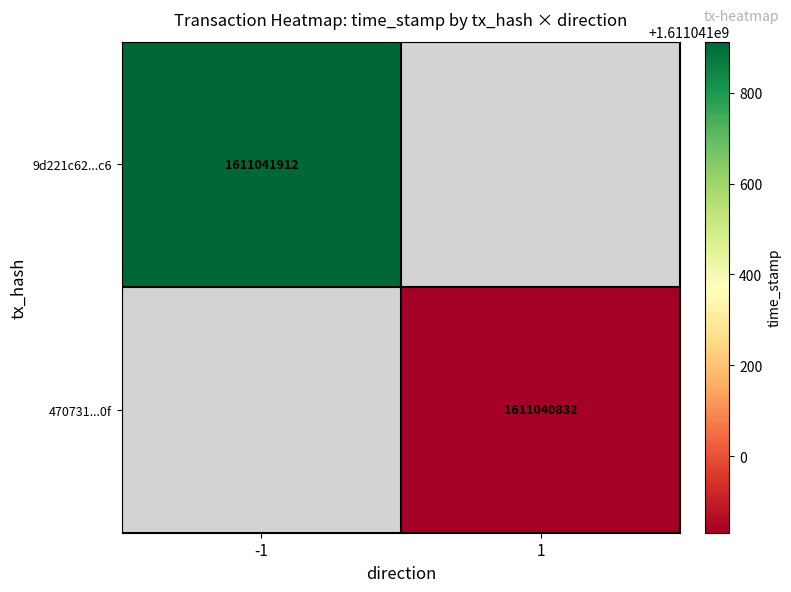

Reading right to left, transcribe all the data shown in this chart.

9d221c62a252d88fcddc9181a42c355297a69c6: time_stamp=1611041912	direction=-1
470731886191e3a7b0fad90b484abbd23d4100f: time_stamp=1611040832	direction=1